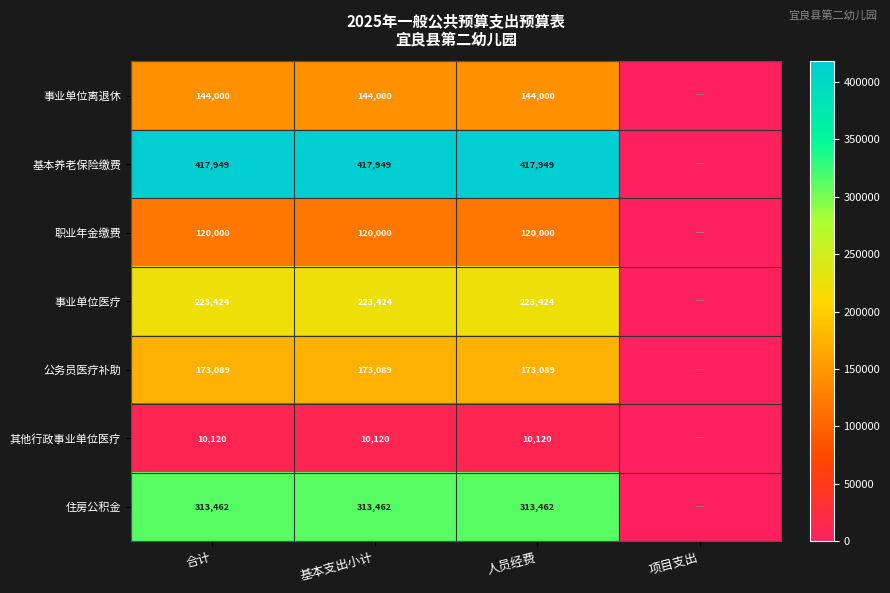

What is the spread (max minus min) of values at 合计?

407829